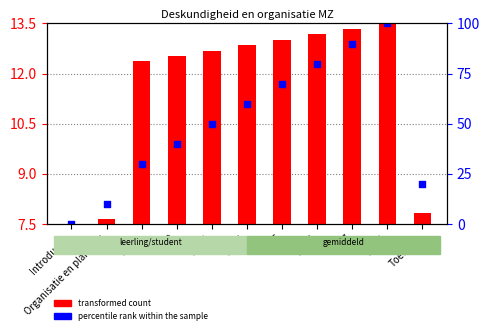

Which series contains the highest Y value?

percentile rank within the sample